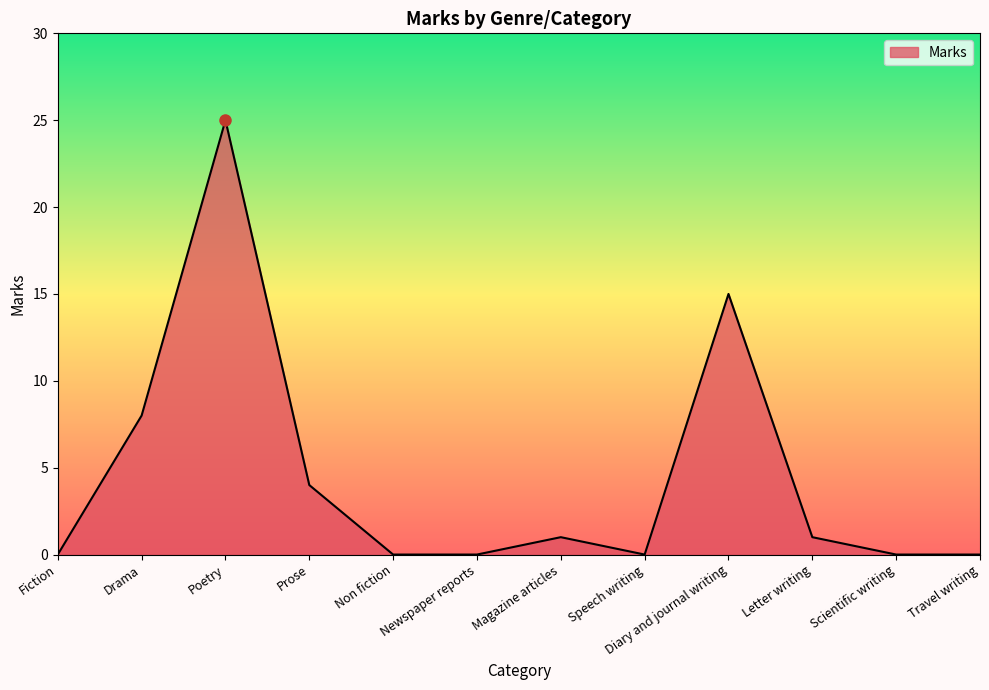

What position from the right is Scientific writing?

2